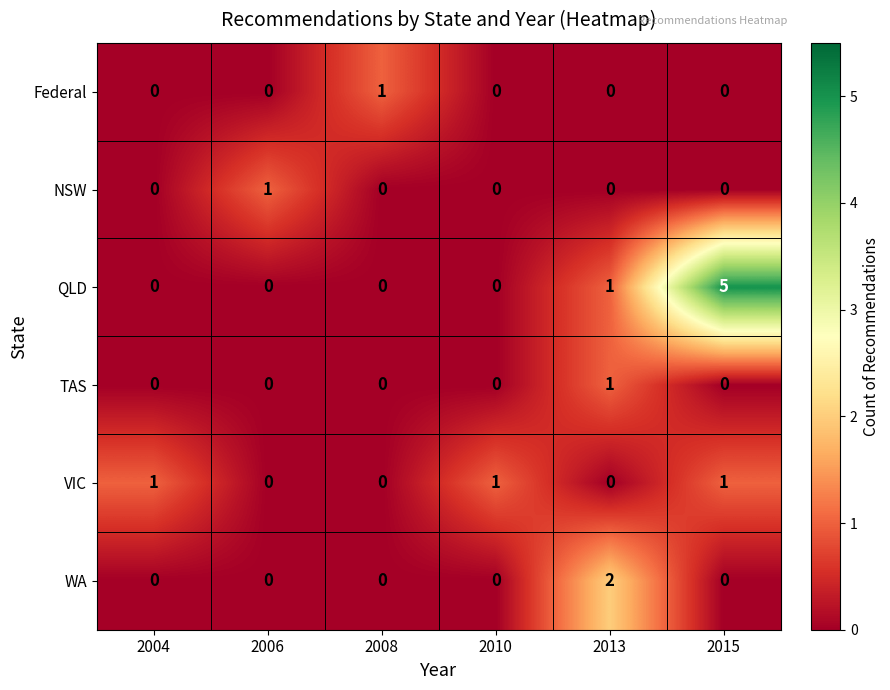

The value of QLD at 2015 is 8. True or false?

False